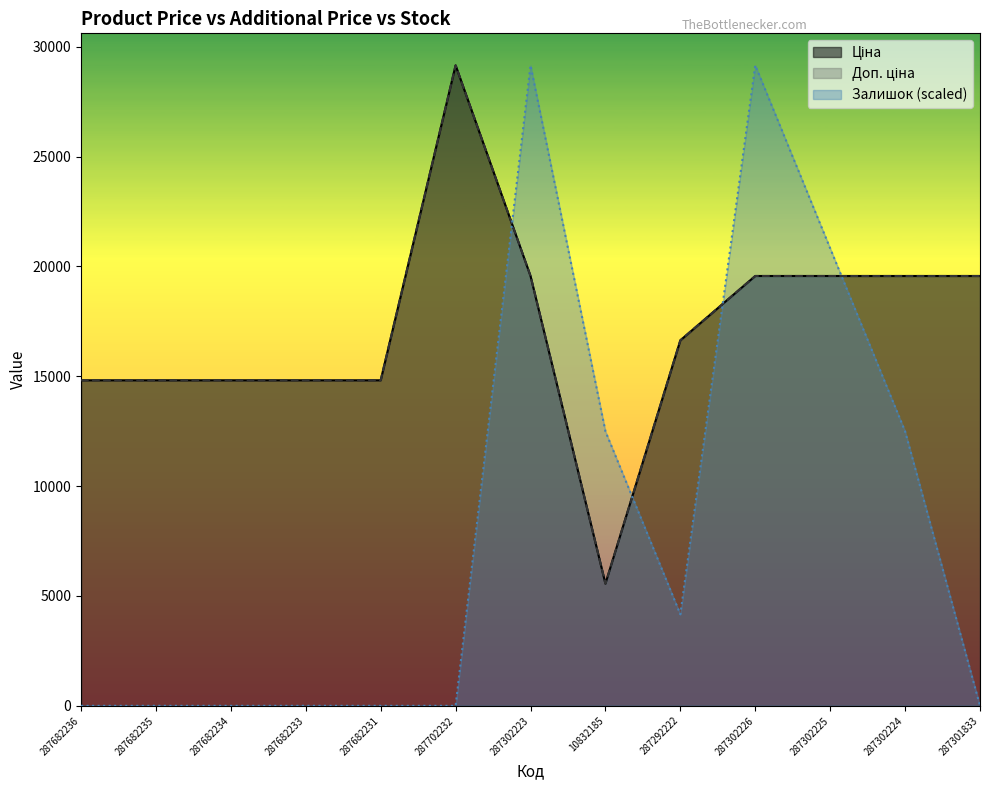

What is the difference between the maximum and minimum values in the Доп. ціна series?

23592.0